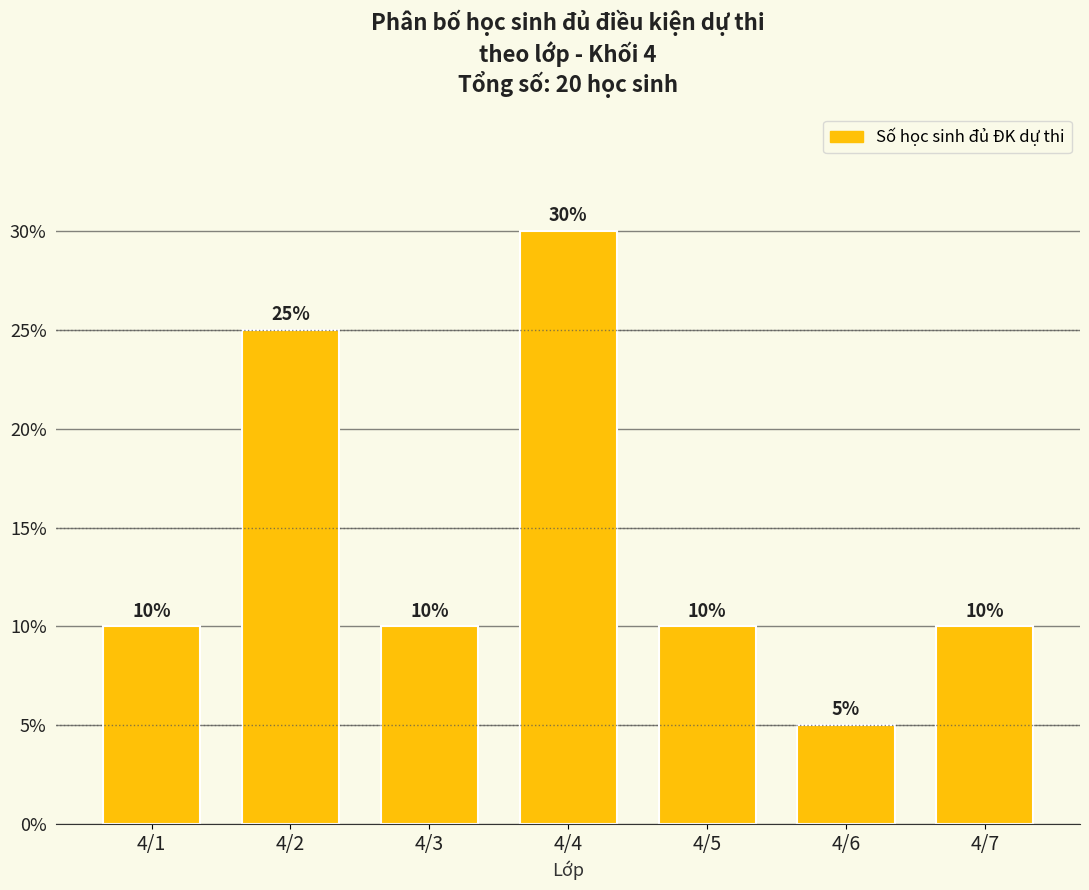

Between 4/3 and 4/2, which is larger?

4/2